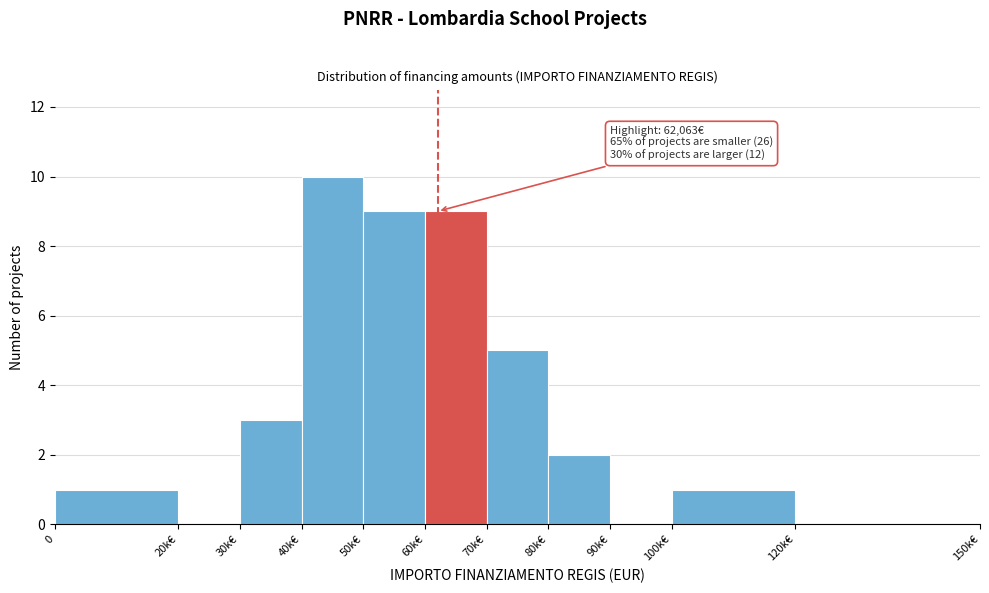

Reading left to right, what are all the values shown in this chart?

0=1	20k€=0	30k€=3	40k€=10	50k€=9	60k€=9	70k€=5	80k€=2	90k€=0	100k€=1	120k€=0